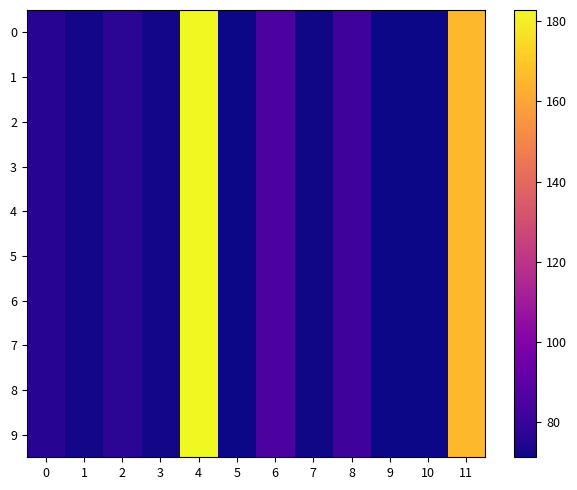

Reading left to right, transcribe all the data shown in this chart.

0: 0=76.2	1=72.5	2=77.0	3=72.2	4=182.8	5=71.2	6=85.2	7=71.7	8=81.7	9=71.3	10=71.5	11=165.7
1: 0=76.2	1=72.5	2=77.0	3=72.2	4=182.8	5=71.2	6=85.2	7=71.7	8=81.7	9=71.3	10=71.5	11=165.7
2: 0=76.2	1=72.5	2=77.0	3=72.2	4=182.8	5=71.2	6=85.2	7=71.7	8=81.7	9=71.3	10=71.5	11=165.7
3: 0=76.2	1=72.5	2=77.0	3=72.2	4=182.8	5=71.2	6=85.2	7=71.7	8=81.7	9=71.3	10=71.5	11=165.7
4: 0=76.2	1=72.5	2=77.0	3=72.2	4=182.8	5=71.2	6=85.2	7=71.7	8=81.7	9=71.3	10=71.5	11=165.7
5: 0=76.2	1=72.5	2=77.0	3=72.2	4=182.8	5=71.2	6=85.2	7=71.7	8=81.7	9=71.3	10=71.5	11=165.7
6: 0=76.2	1=72.5	2=77.0	3=72.2	4=182.8	5=71.2	6=85.2	7=71.7	8=81.7	9=71.3	10=71.5	11=165.7
7: 0=76.2	1=72.5	2=77.0	3=72.2	4=182.8	5=71.2	6=85.2	7=71.7	8=81.7	9=71.3	10=71.5	11=165.7
8: 0=76.2	1=72.5	2=77.0	3=72.2	4=182.8	5=71.2	6=85.2	7=71.7	8=81.7	9=71.3	10=71.5	11=165.7
9: 0=76.2	1=72.5	2=77.0	3=72.2	4=182.8	5=71.2	6=85.2	7=71.7	8=81.7	9=71.3	10=71.5	11=165.7